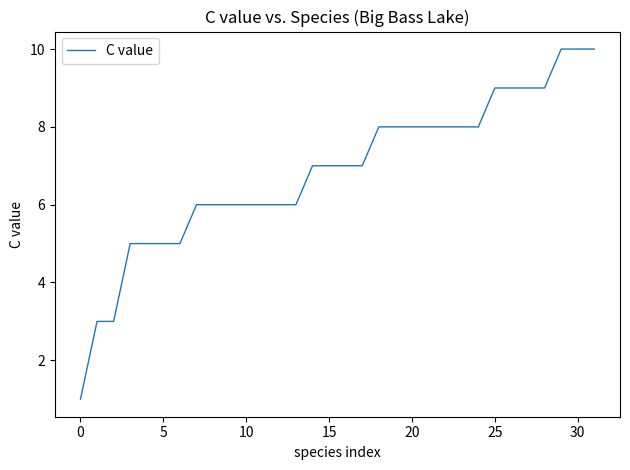

What is the difference between the maximum and minimum values?

9